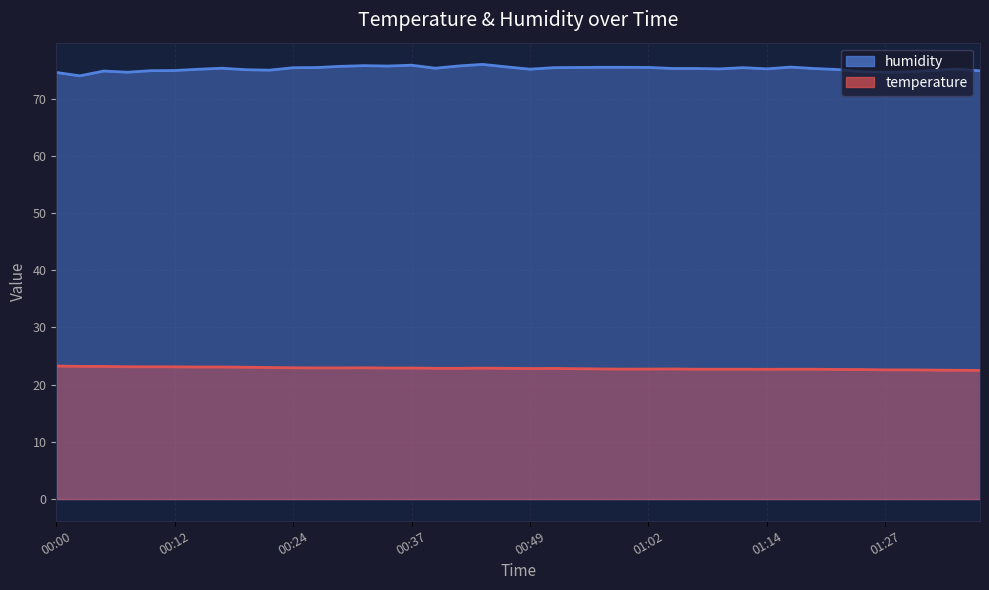

What are all the series names shown in the legend?

temperature, humidity